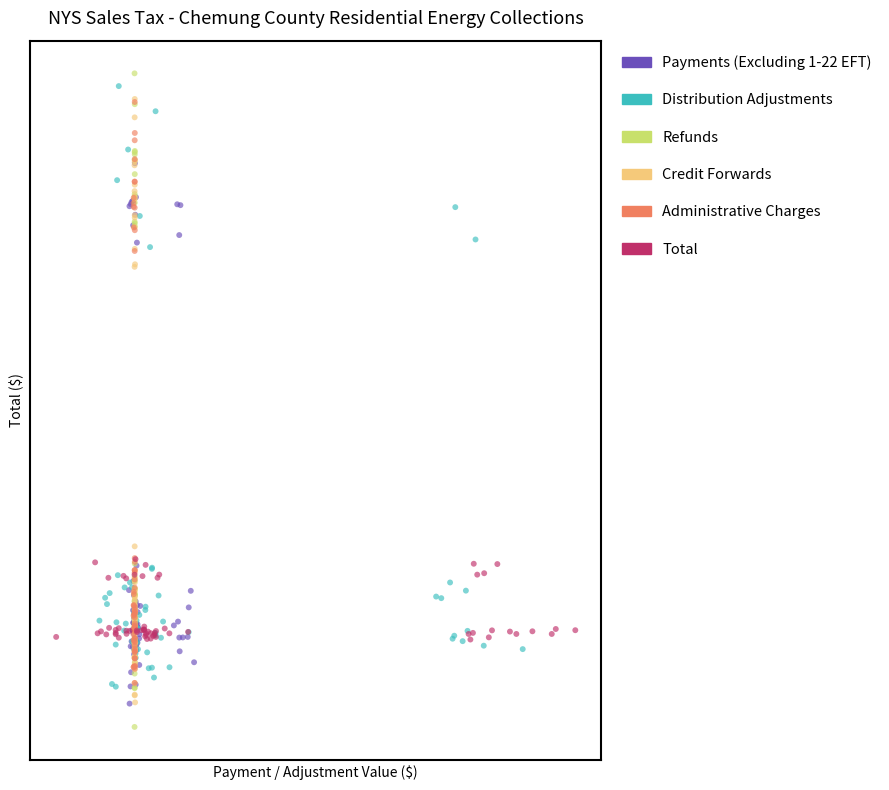

Which series has the widest spread of Y values?

Refunds